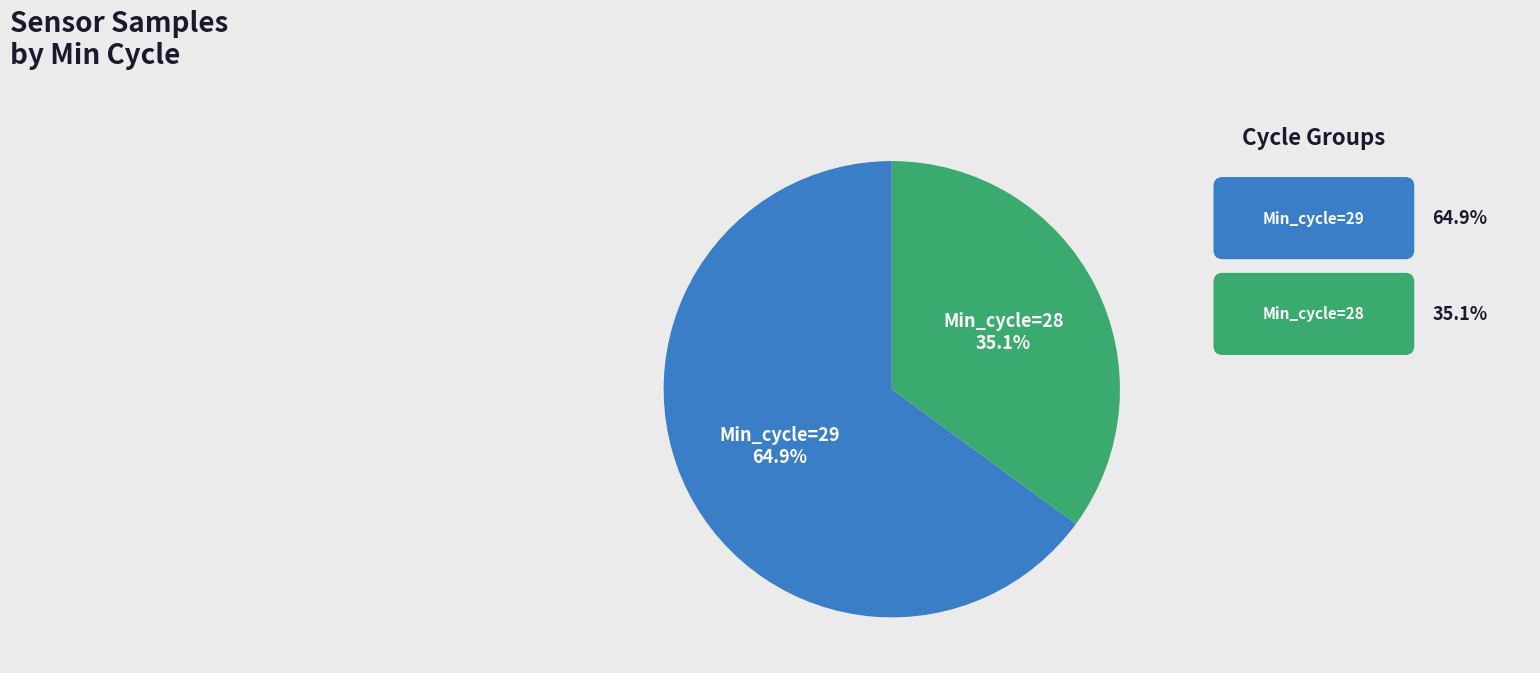

Is there any slice that represents more than half of the pie?

Yes